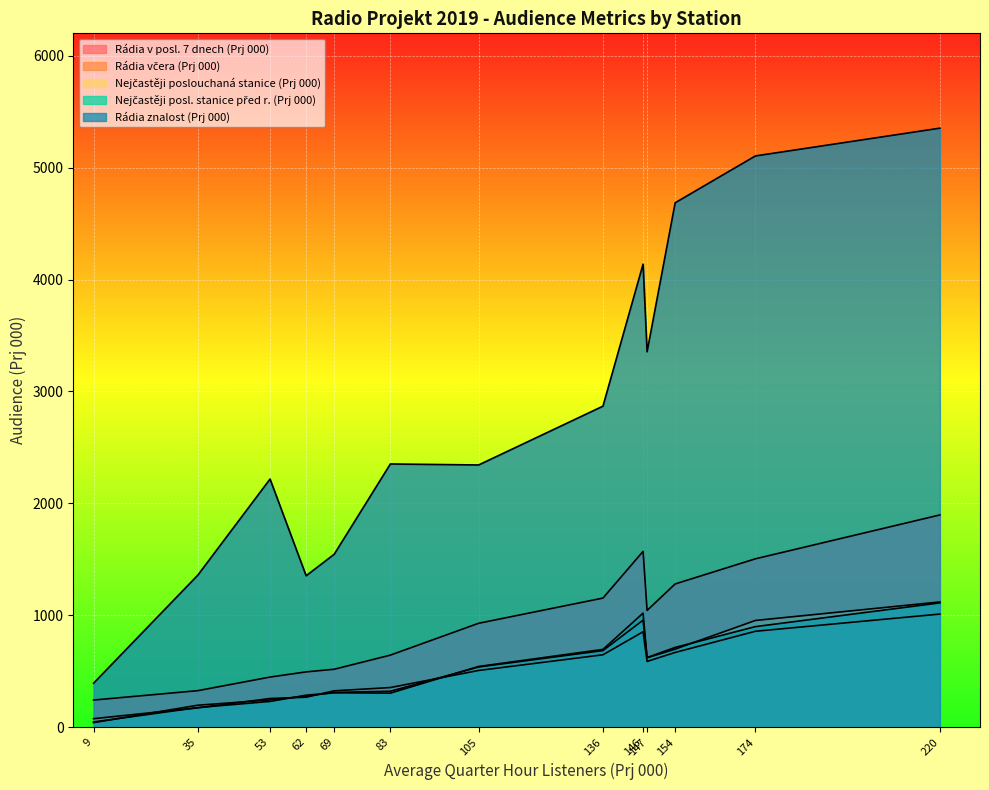

What is the greatest value displayed?

5352.7